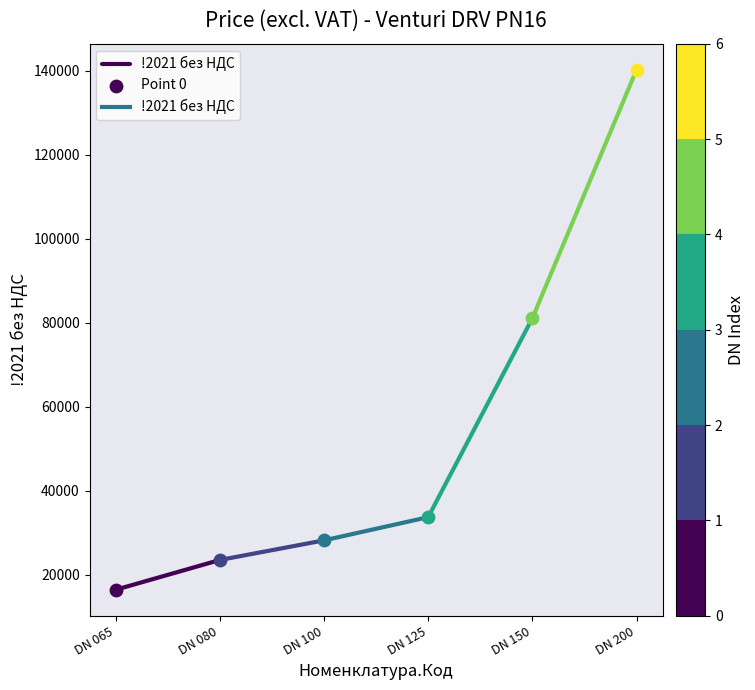

Approximately how many times larger is the value at DN 065 compared to DN 080?

0.7